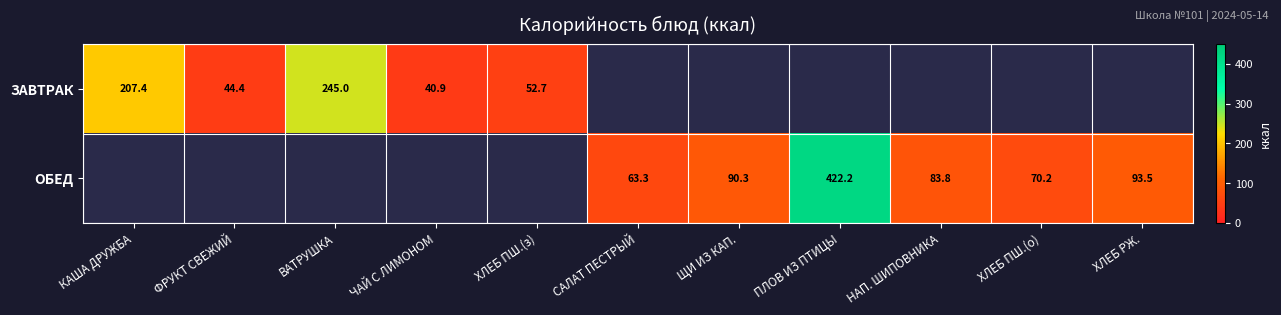

True or false: ЗАВТРАК has a value of 40.9 at ЧАЙ С ЛИМОНОМ.

True